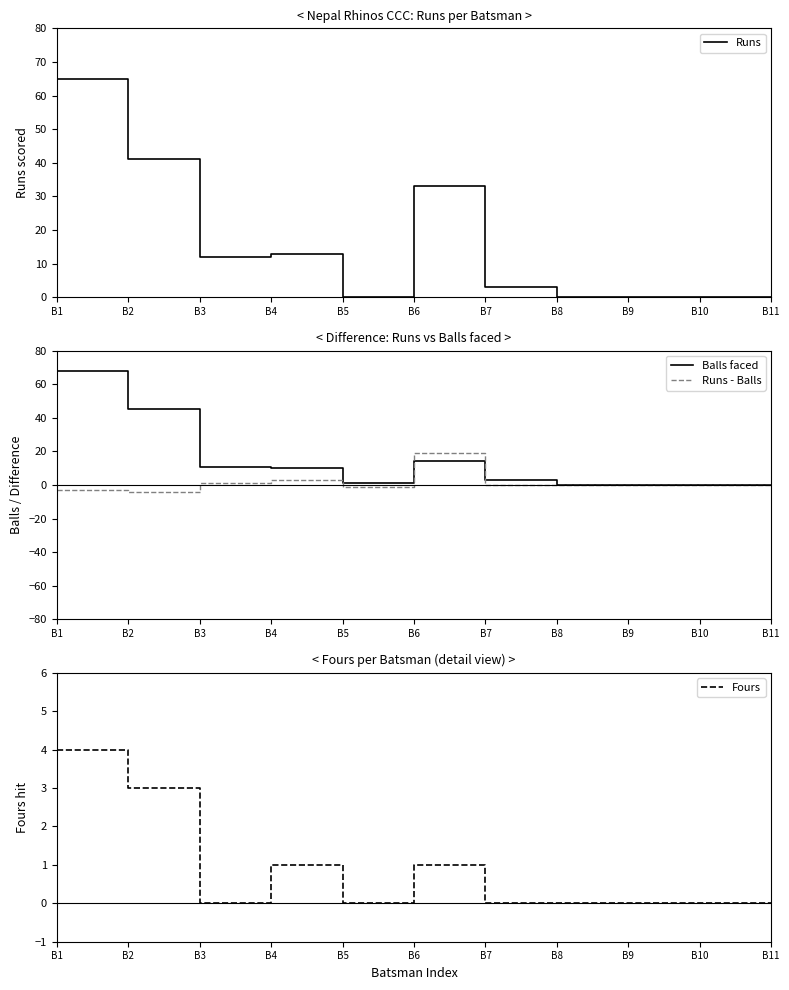

What is the value of the Balls faced point at the 7th from the left?

3